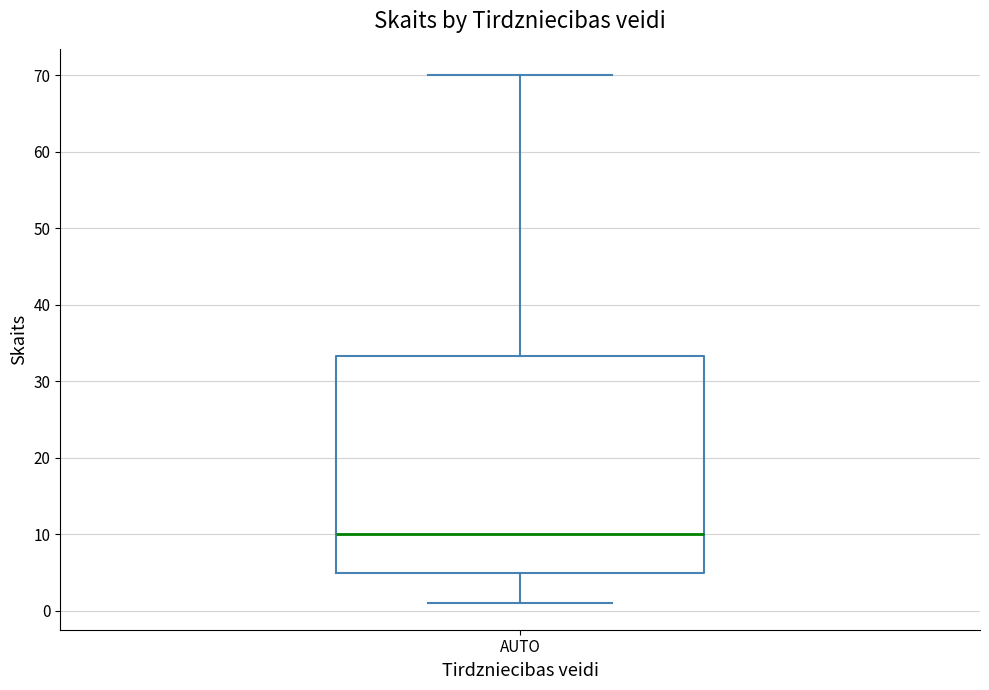

Transcribe this box plot: give where the median line is, the range the box spans, and where the two whiskers end, as read against the y-axis. The values are not printed on the chart, so give them approximately, as read against the axis.

median 10, box 5 to 33, whiskers 1 to 70